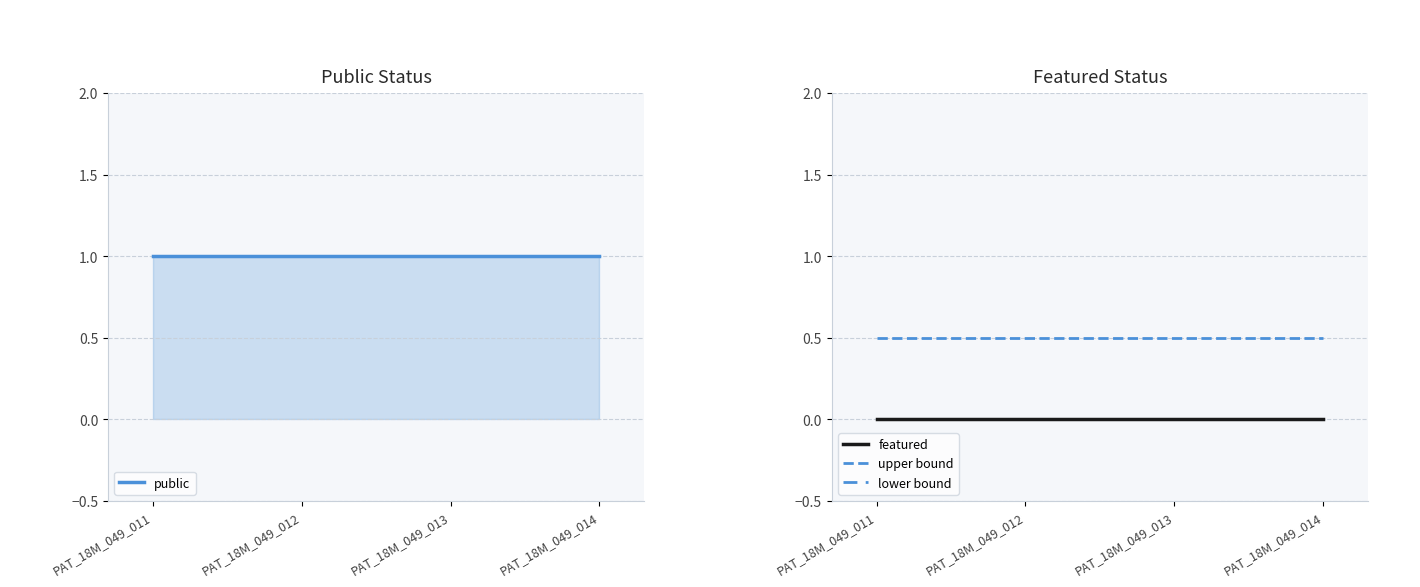

True or false: upper bound and featured cross at least once.

False